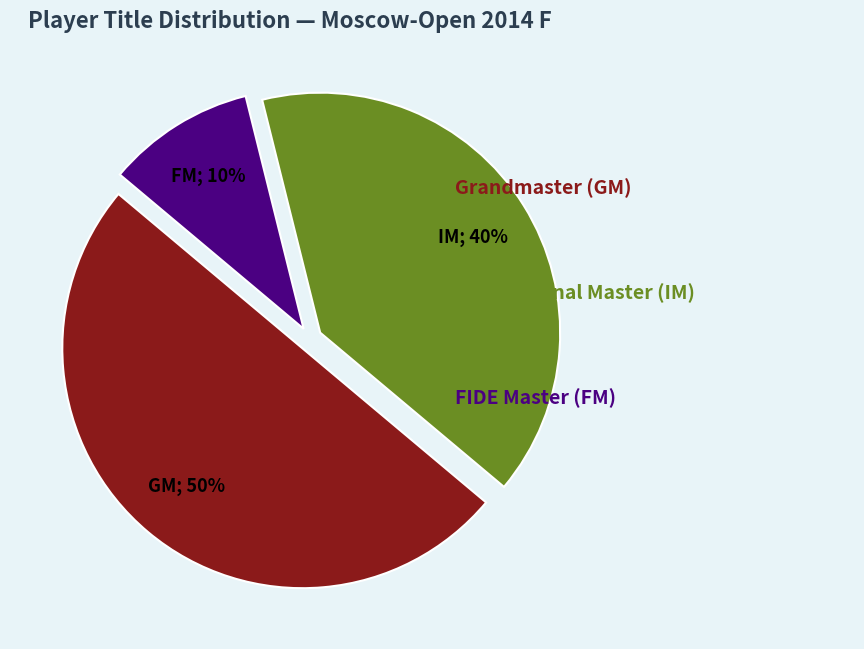

To the nearest percent, what is the difference between the largest and smallest slice percentages?

40%